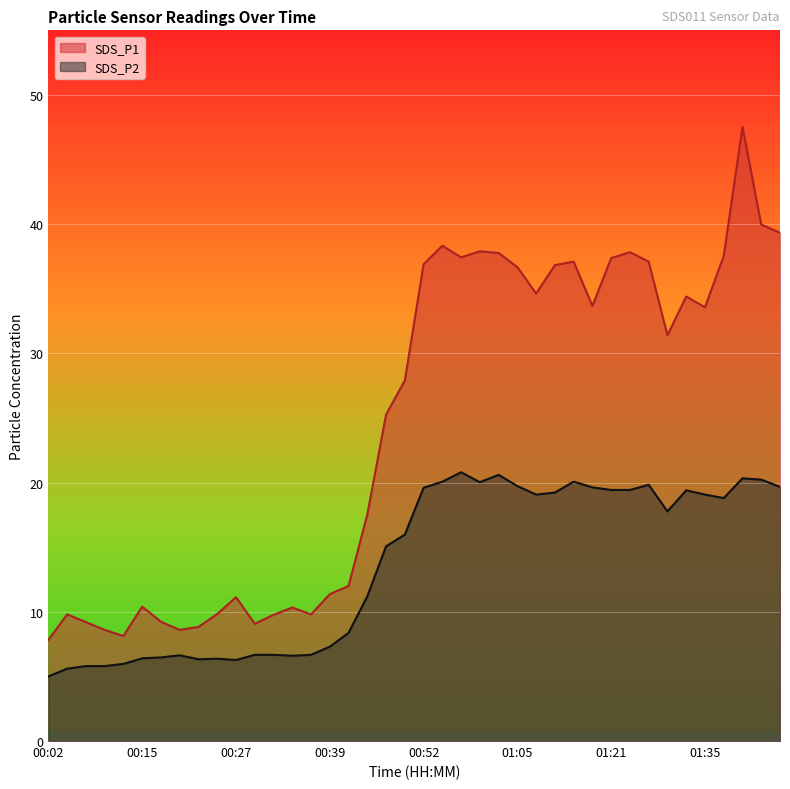

Reading right to left, list all the values displayed in this chart.

SDS_P1: 01:45=39.3	01:43=40.0	01:40=47.5	01:38=37.5	01:35=33.6	01:33=34.4	01:31=31.4	01:28=37.1	01:26=37.8	01:21=37.4	01:15=33.7	01:12=37.1	01:10=36.8	01:07=34.6	01:05=36.7	01:02=37.8	01:00=37.9	00:57=37.4	00:55=38.3	00:52=36.9	00:49=27.9	00:47=25.3	00:44=17.5	00:42=12.0	00:39=11.4	00:37=9.8	00:34=10.3	00:32=9.8	00:29=9.1	00:27=11.1	00:24=9.8	00:22=8.8	00:19=8.6	00:17=9.2	00:15=10.4	00:12=8.1	00:09=8.6	00:07=9.2	00:04=9.8	00:02=7.8
SDS_P2: 01:45=19.7	01:43=20.2	01:40=20.3	01:38=18.8	01:35=19.1	01:33=19.4	01:31=17.8	01:28=19.8	01:26=19.4	01:21=19.4	01:15=19.6	01:12=20.1	01:10=19.2	01:07=19.1	01:05=19.7	01:02=20.6	01:00=20.0	00:57=20.8	00:55=20.1	00:52=19.6	00:49=16.0	00:47=15.1	00:44=11.2	00:42=8.4	00:39=7.3	00:37=6.7	00:34=6.6	00:32=6.7	00:29=6.7	00:27=6.3	00:24=6.4	00:22=6.3	00:19=6.6	00:17=6.5	00:15=6.4	00:12=6.0	00:09=5.8	00:07=5.8	00:04=5.6	00:02=5.0